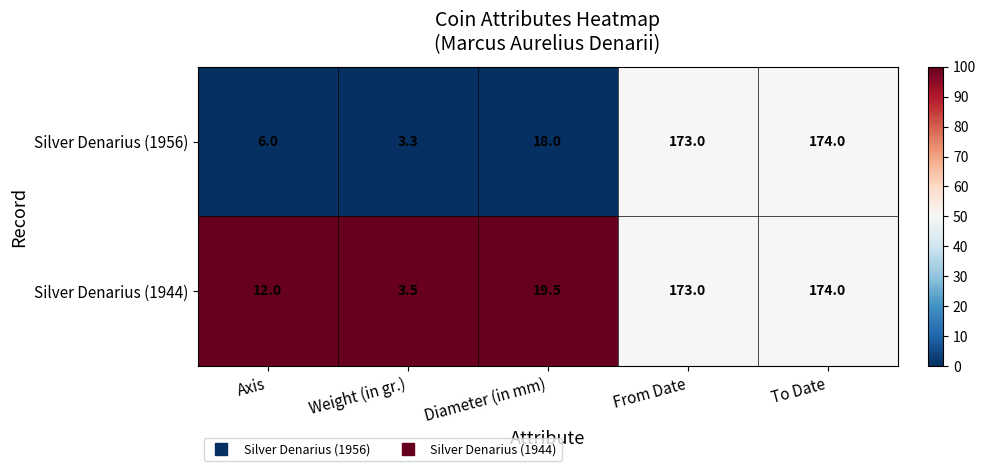

Between Axis and Diameter (in mm), which series saw the biggest shift?

Silver Denarius (1956)